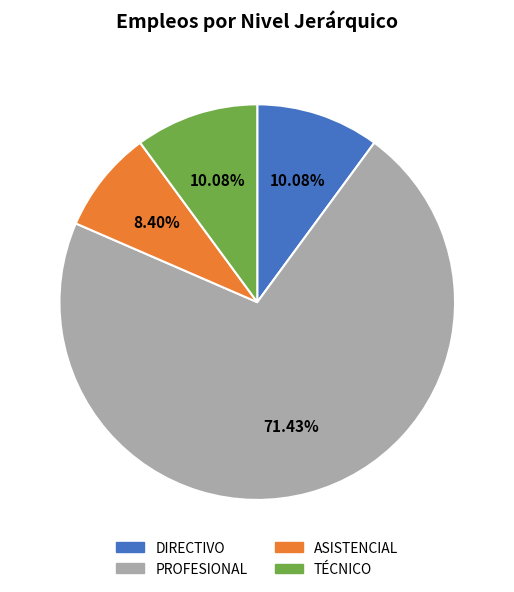

Is there a majority slice in this chart?

Yes